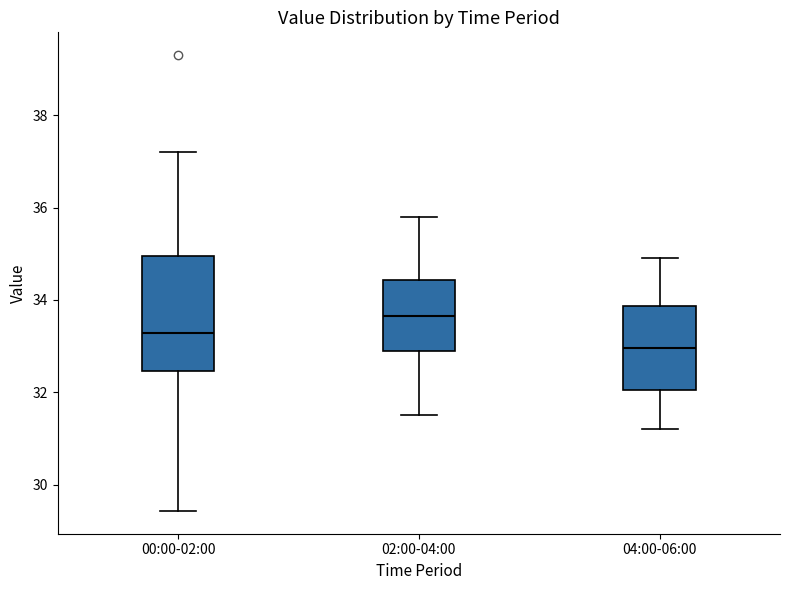

Which box has the highest median line?

02:00-04:00